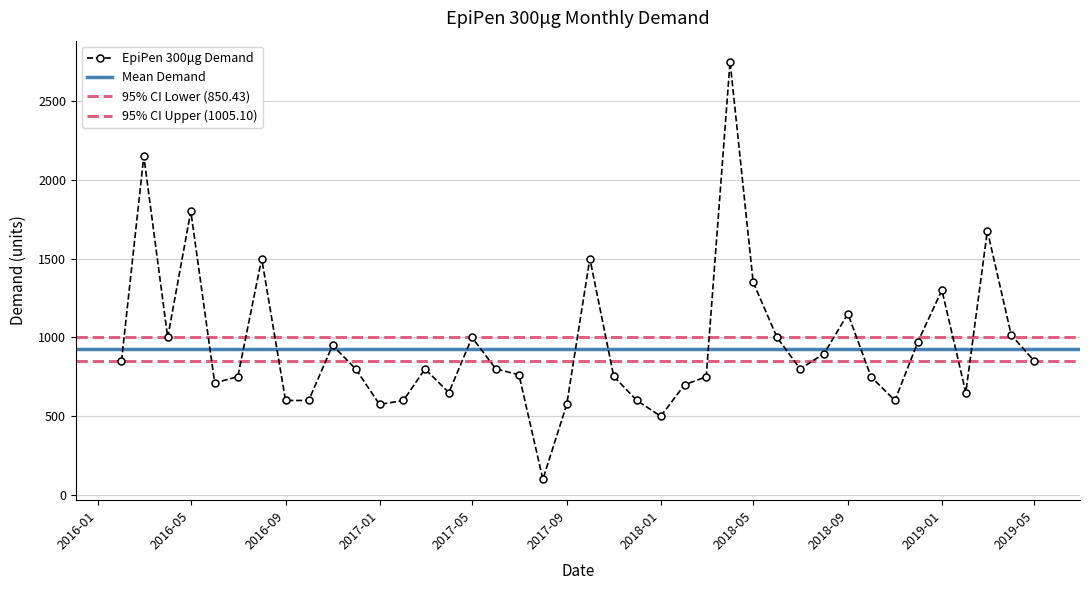

What is the minimum value for EpiPen 300μg Demand?

100